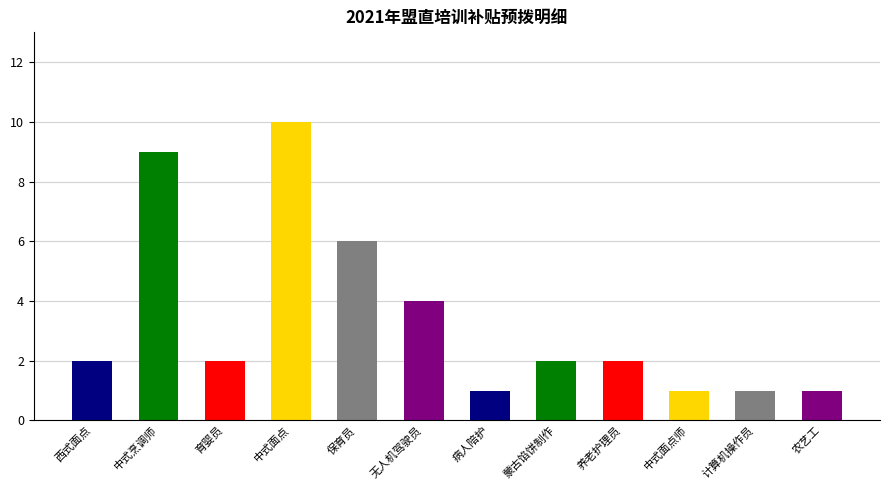

Reading left to right, what are all the values shown in this chart?

西式面点=2	中式烹调师=9	育婴员=2	中式面点=10	保育员=6	无人机驾驶员=4	病人陪护=1	蒙古馅饼制作=2	养老护理员=2	中式面点师=1	计算机操作员=1	农艺工=1